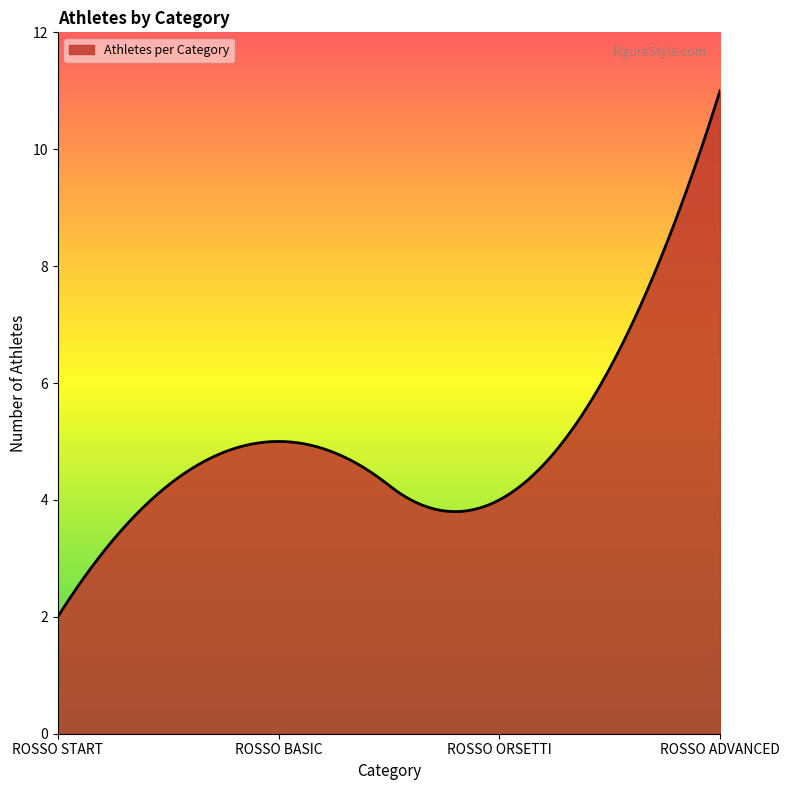

What is the maximum value shown in the chart?

11.0